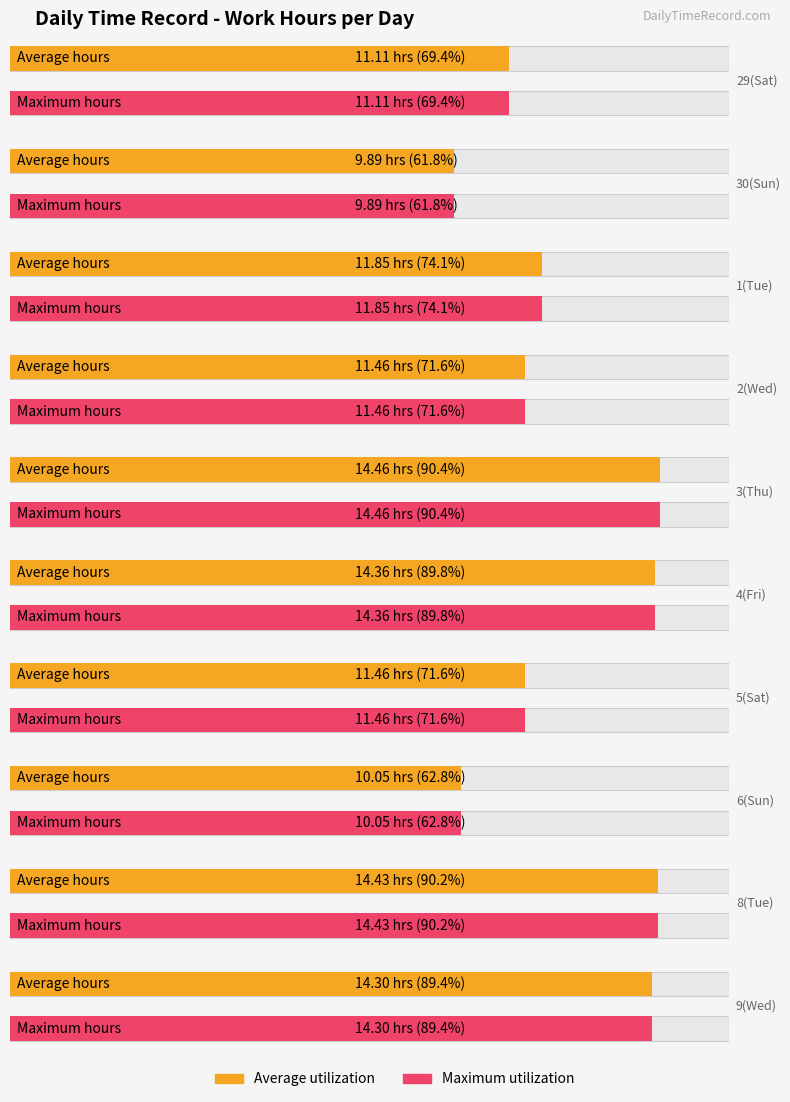

At which label does Maximum utilization first exceed 11?

29(Sat)